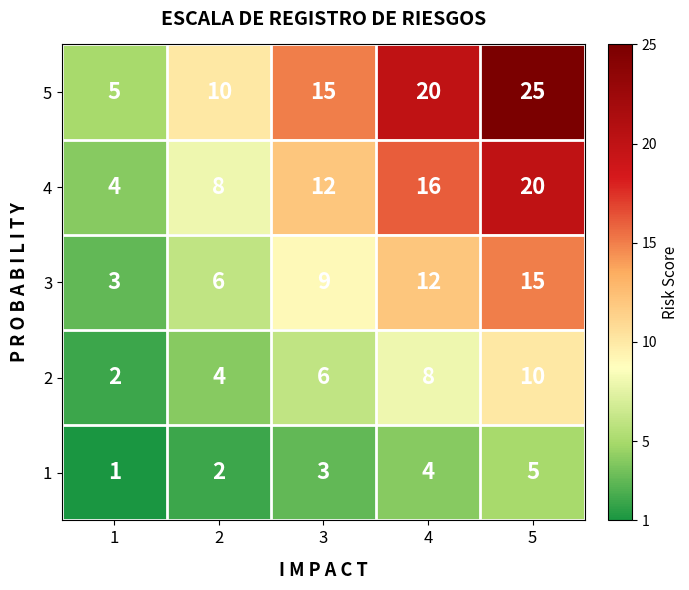

How many data points does each series have?

5